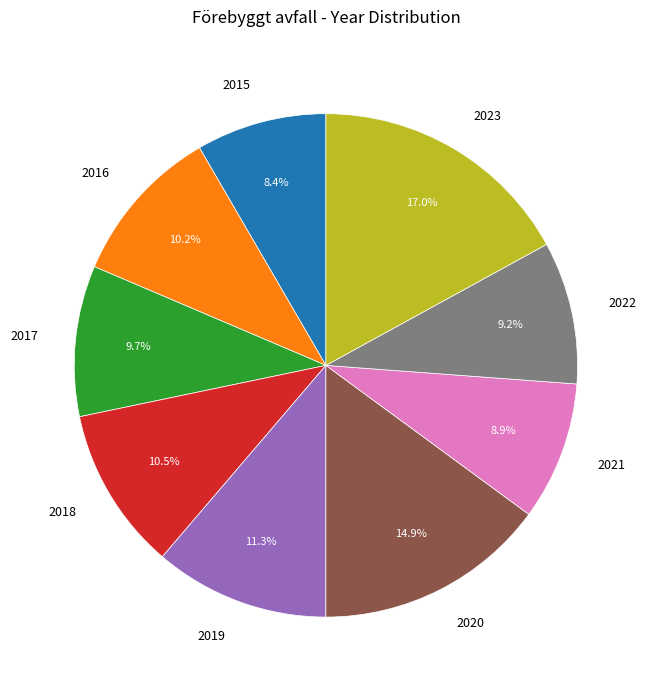

Combined, do 2018 and 2015 account for over 50%?

No